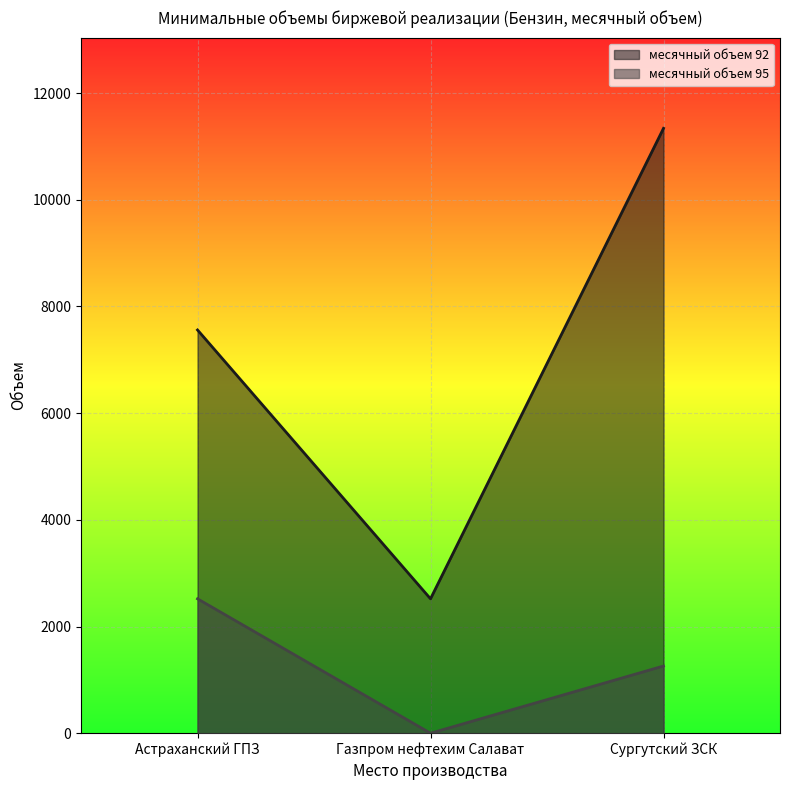

Is it true that месячный объем 92 equals 7560 at Астраханский ГПЗ?

True